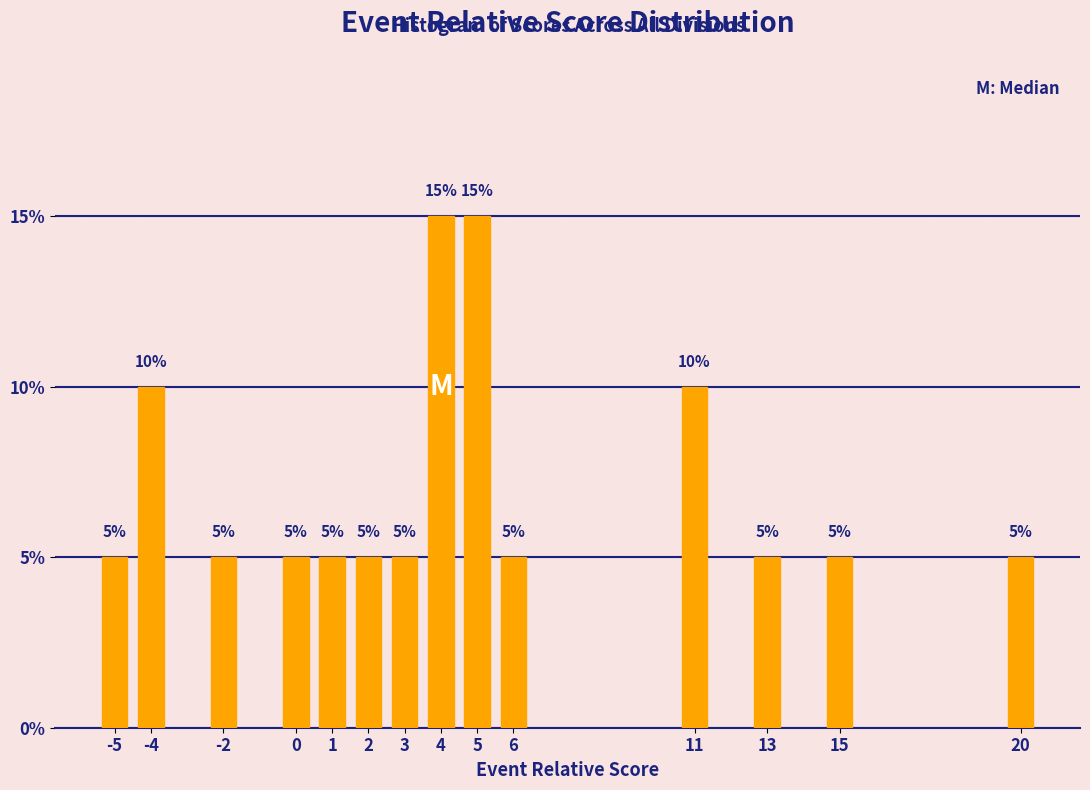

Reading right to left, transcribe all the data shown in this chart.

5	5	5	10	5	15	15	5	5	5	5	5	10	5